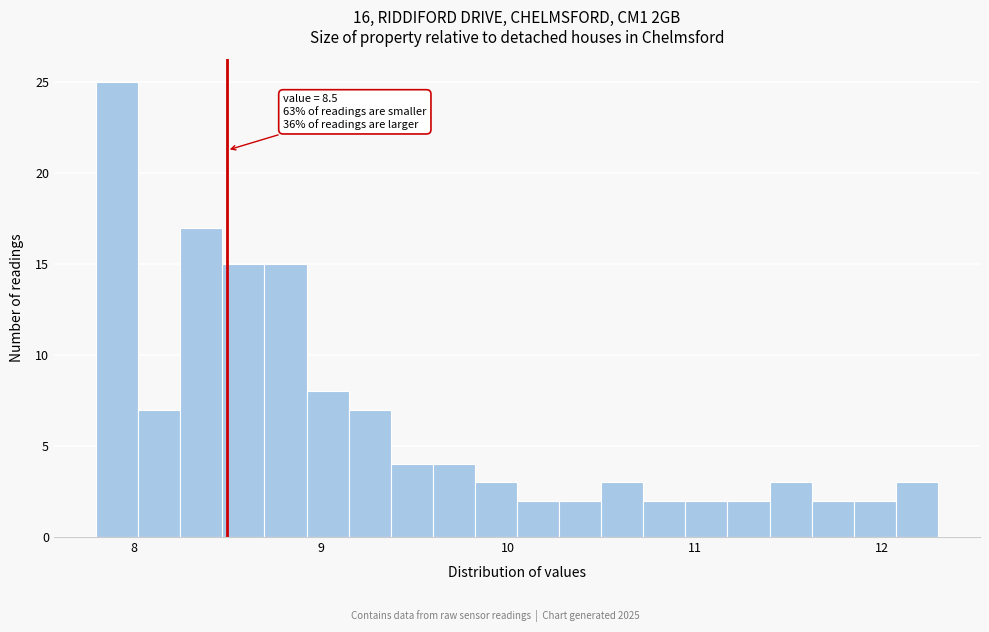

Read against the x-axis, roughly where is the centre of the tallest bar?

7.9